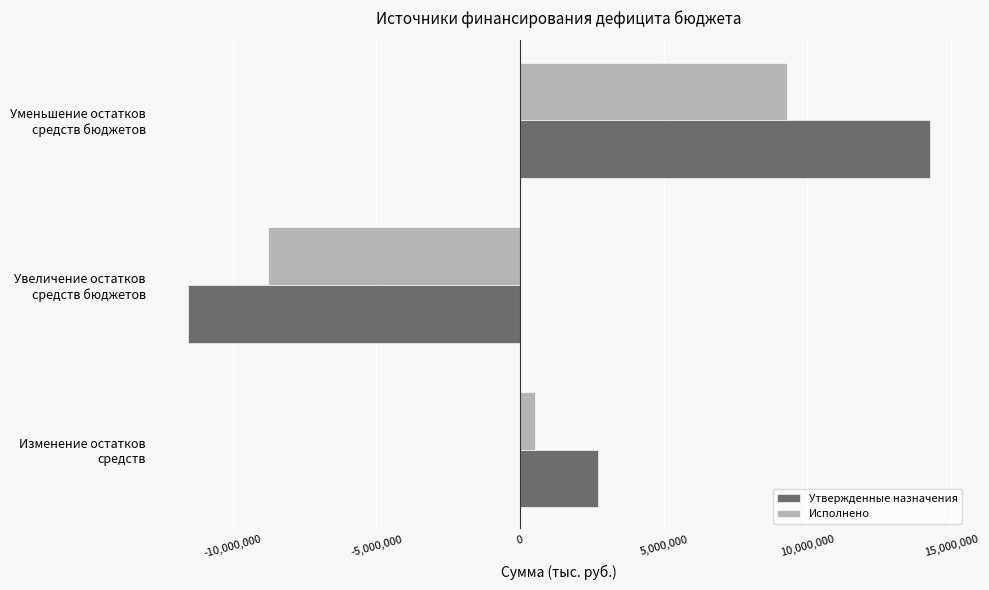

How many distinct data groups are displayed?

2